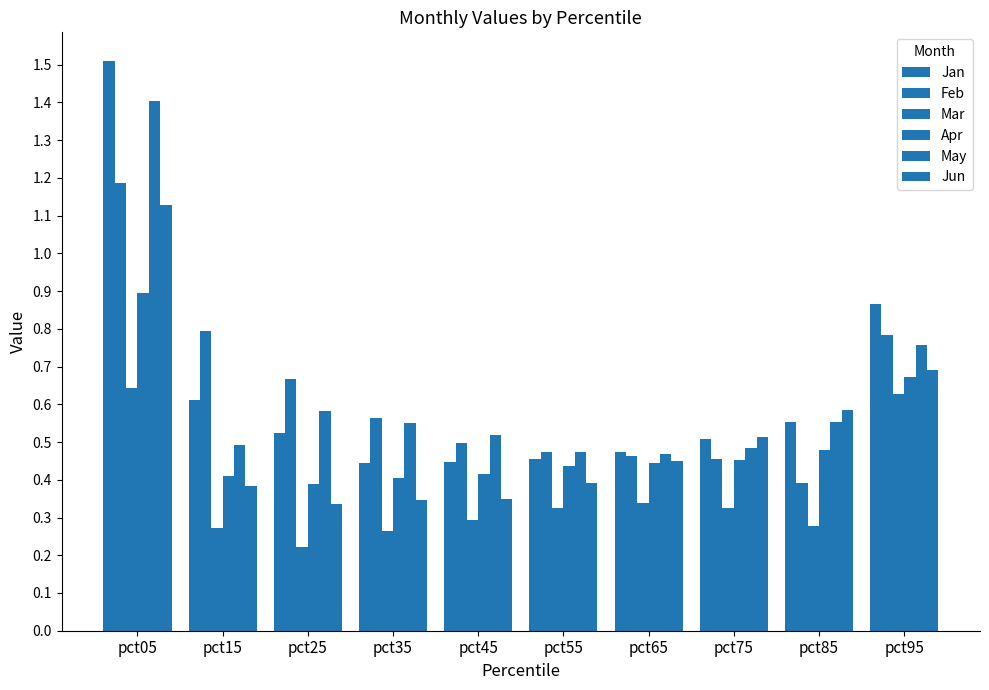

What is the maximum value shown in the chart?

1.5